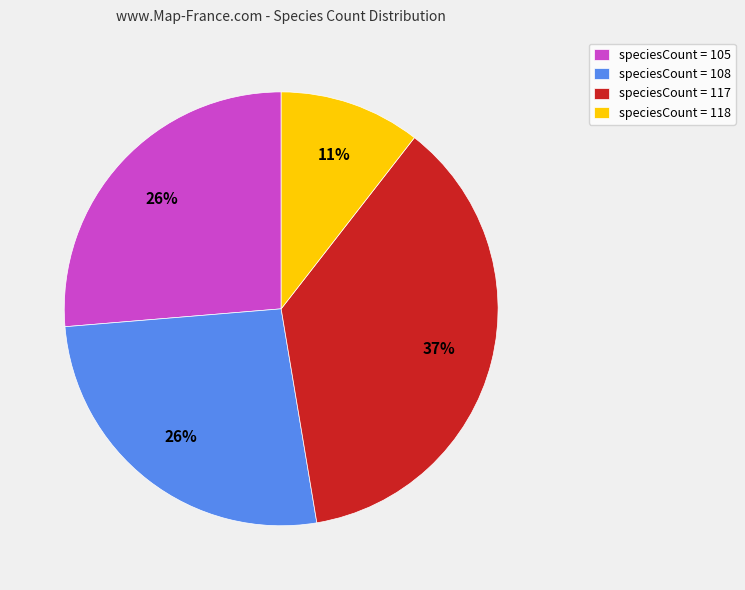

Count the number of slices in the pie.

4